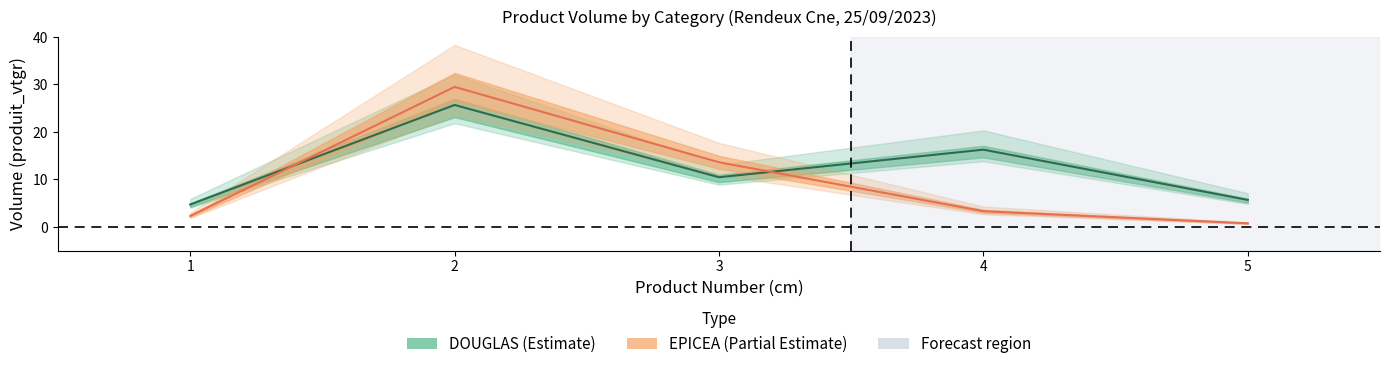

What is the total value across all series at 2?

55.1